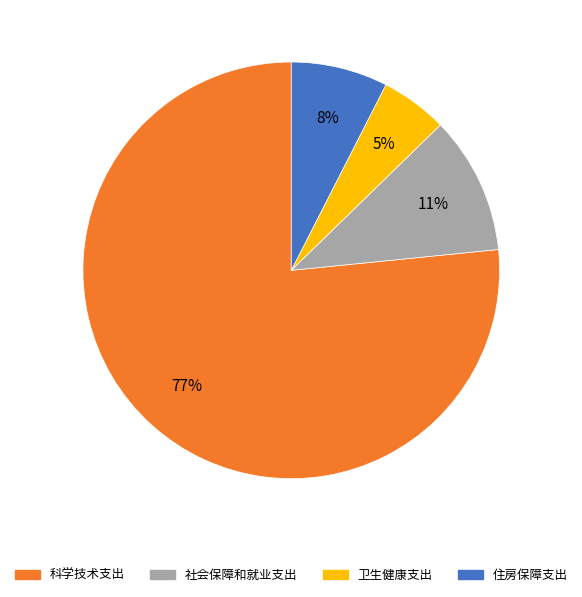

Which has a higher value, 科学技术支出 or 住房保障支出?

科学技术支出